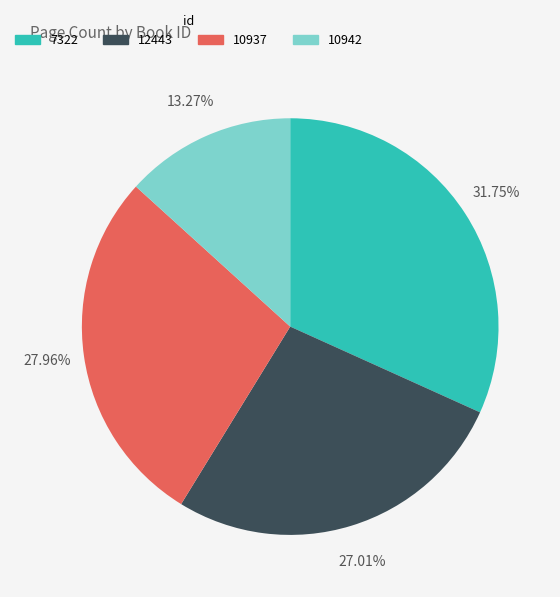

Is it true that 12443 is 40% of the pie?

False